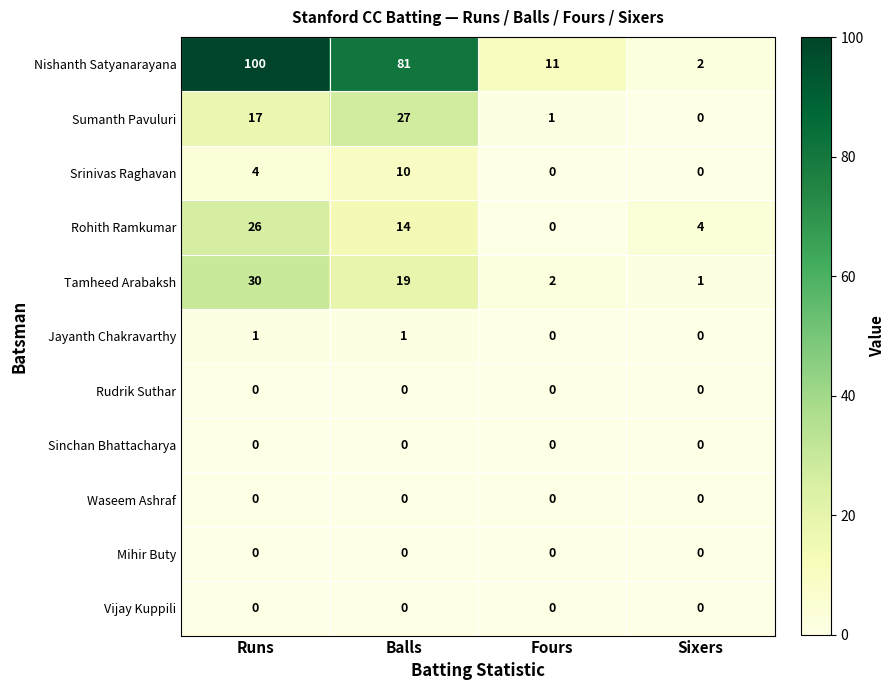

Which series has the largest total across all categories?

Nishanth Satyanarayana